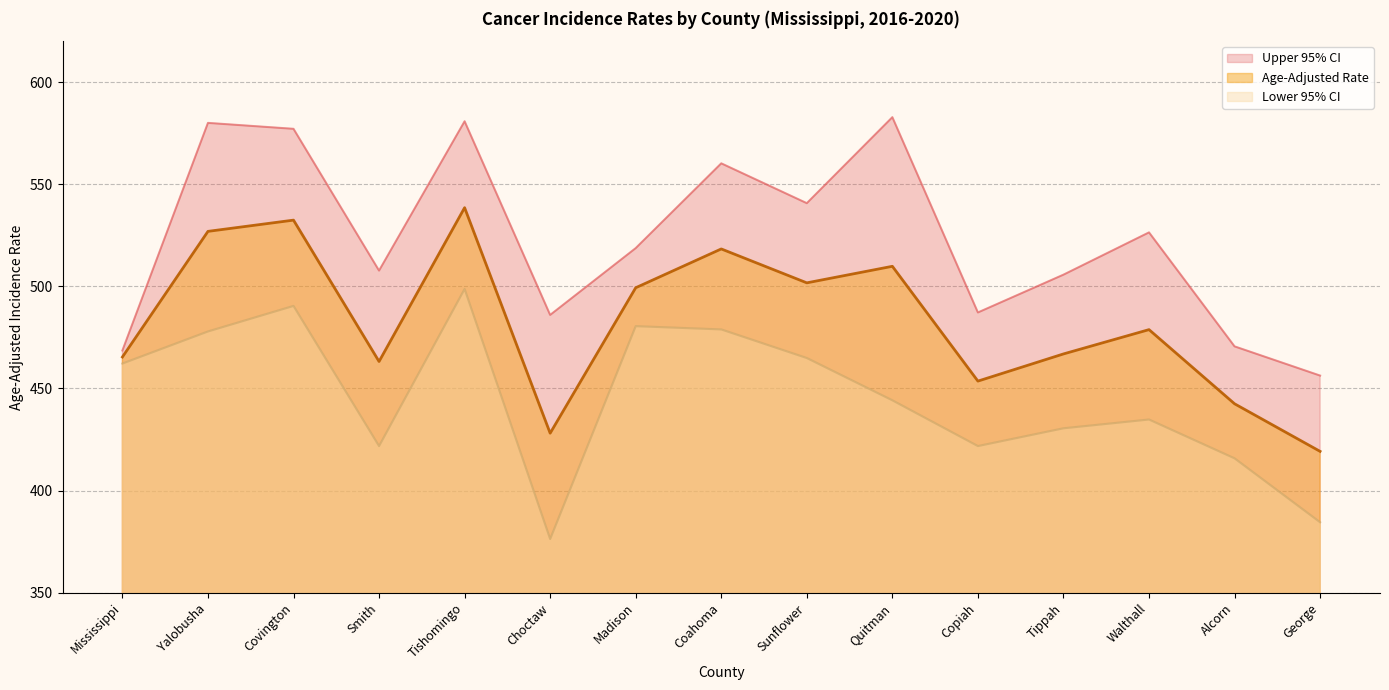

What is the total value across all series at Yalobusha?

1584.8